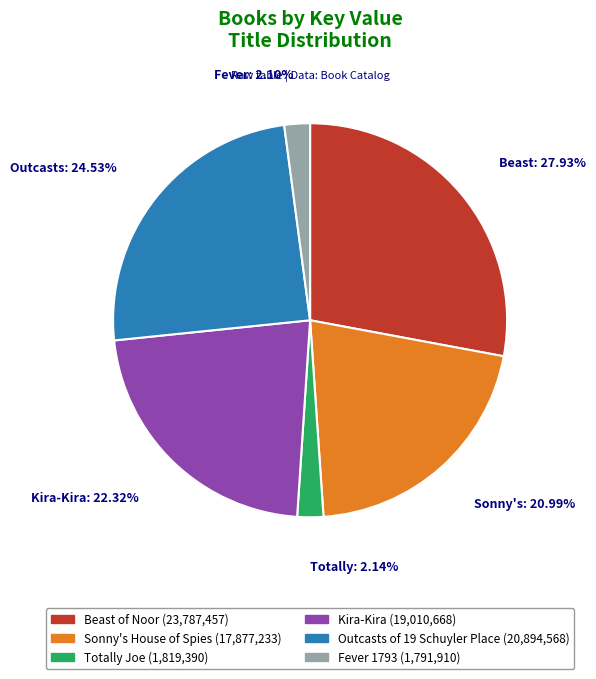

To the nearest percent, what is the average slice percentage?

17%